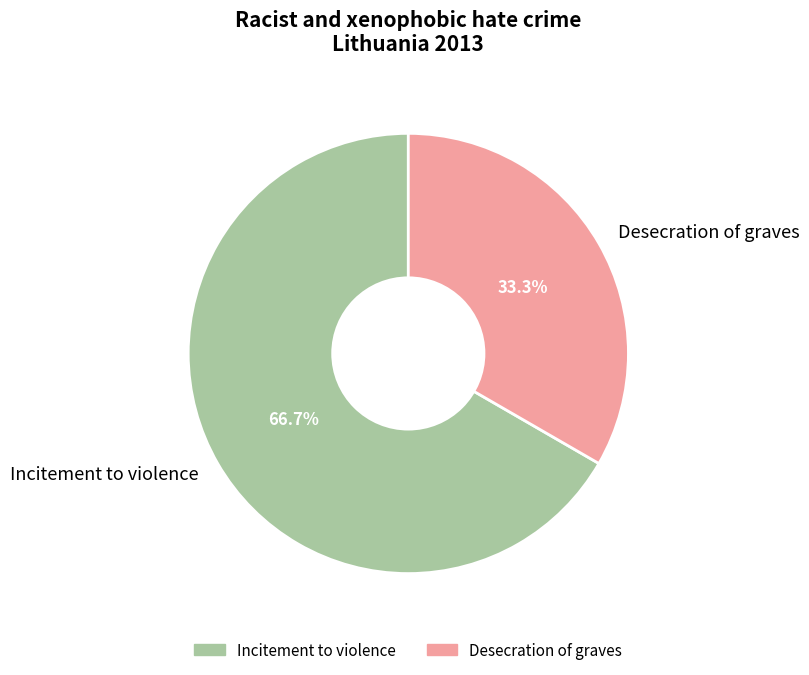

Count the number of slices in the pie.

2